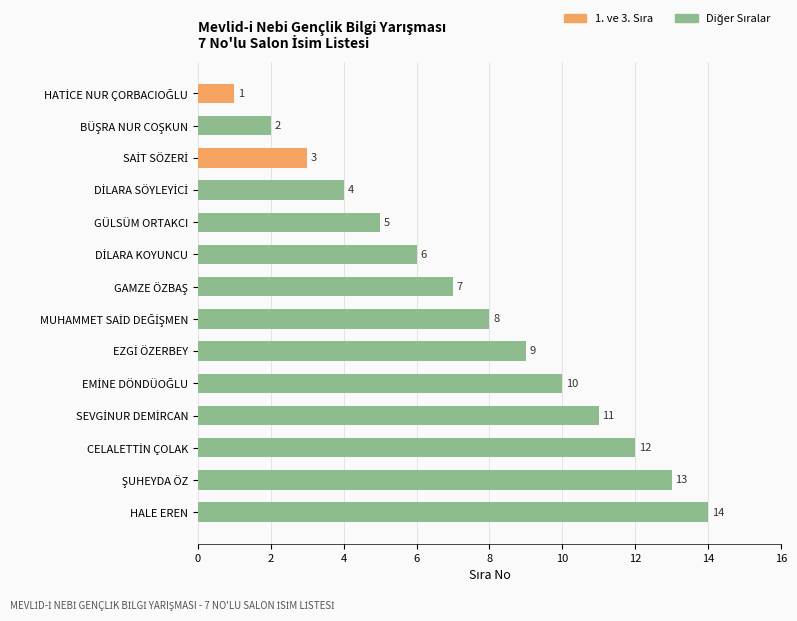

What is the average value?

8